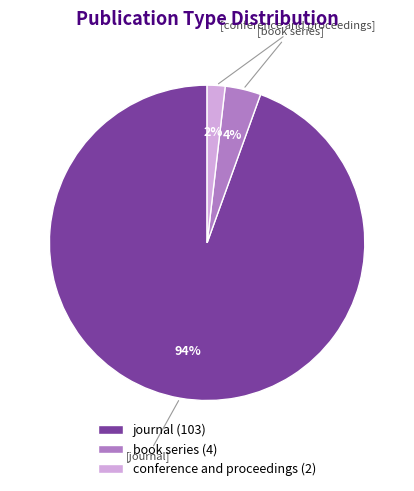

To the nearest percent, what is the combined percentage of conference and proceedings (2) and book series (4)?

6%